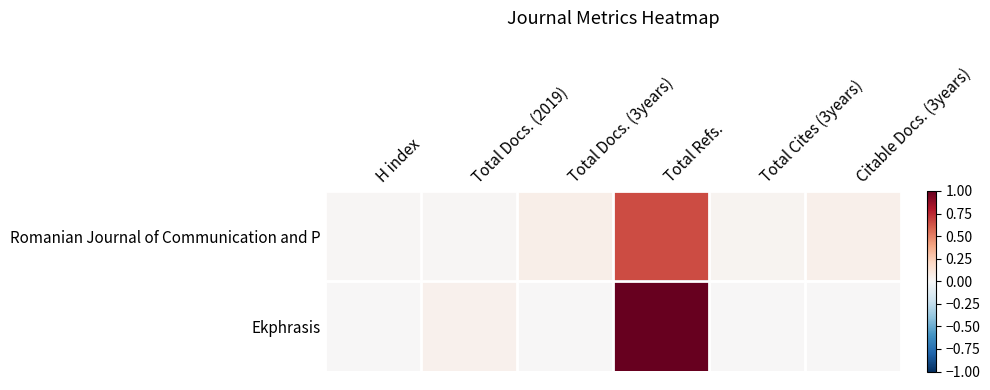

Count the number of data series in this chart.

2